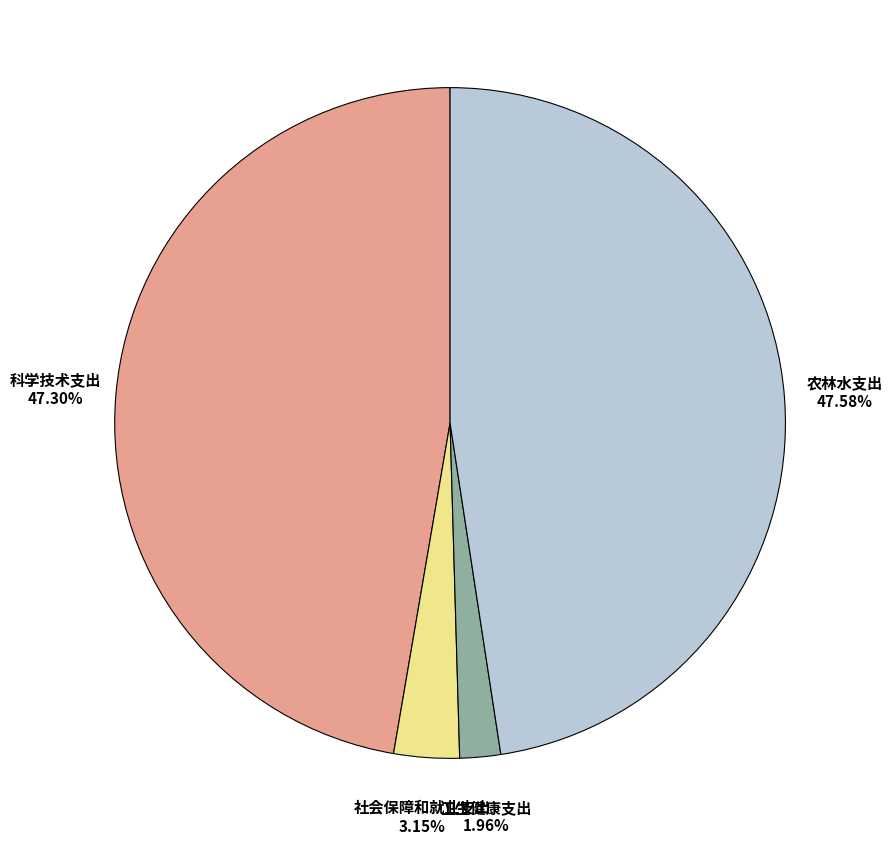

To the nearest percent, what is the difference between the 卫生健康支出 and 社会保障和就业支出 slice percentages?

1%